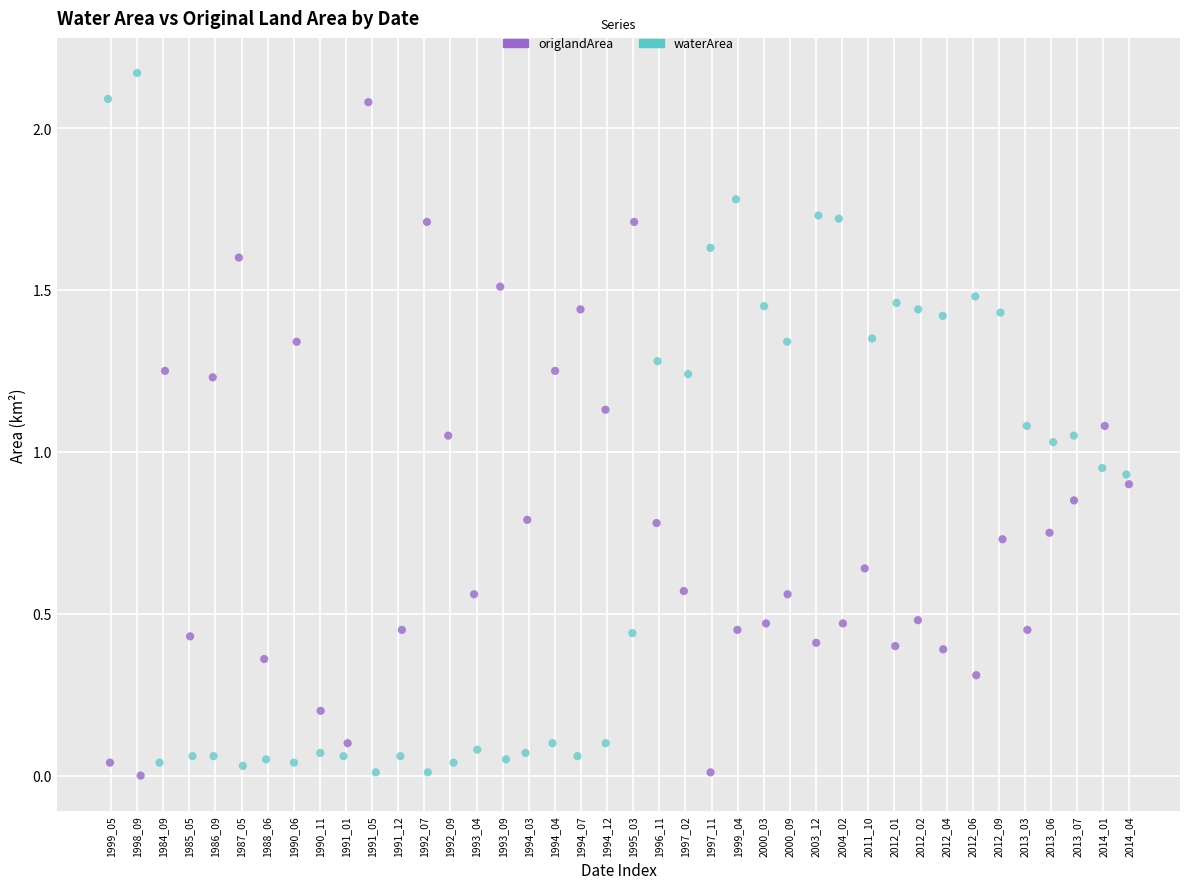

Which series reaches the maximum Y coordinate?

waterArea